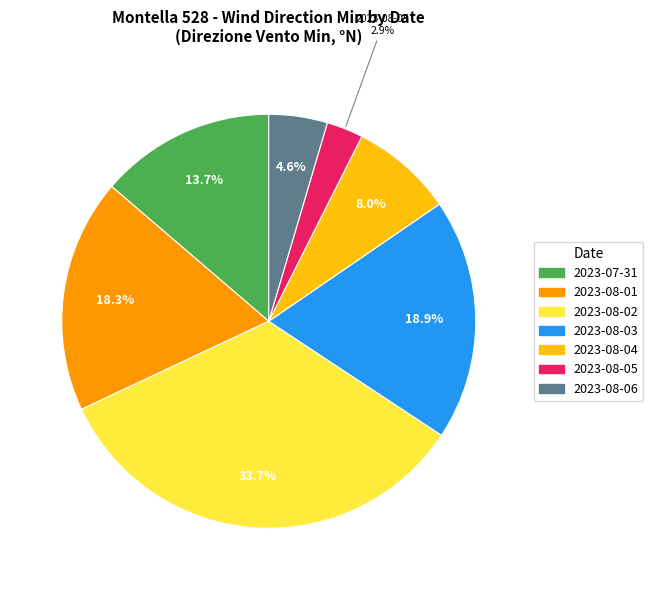

Which category has the smallest portion of the pie?

2023-08-05